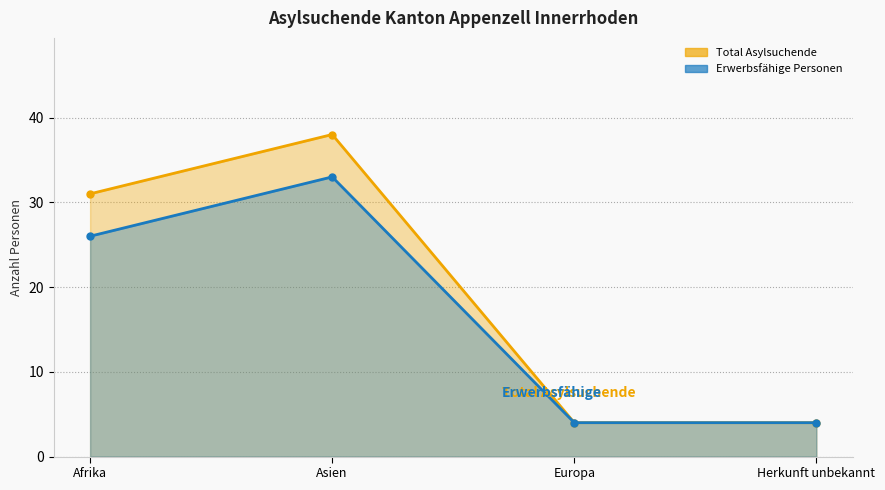

True or false: Erwerbsfähige Personen (Linie) and Total Asylsuchende (Linie) intersect in this chart.

False